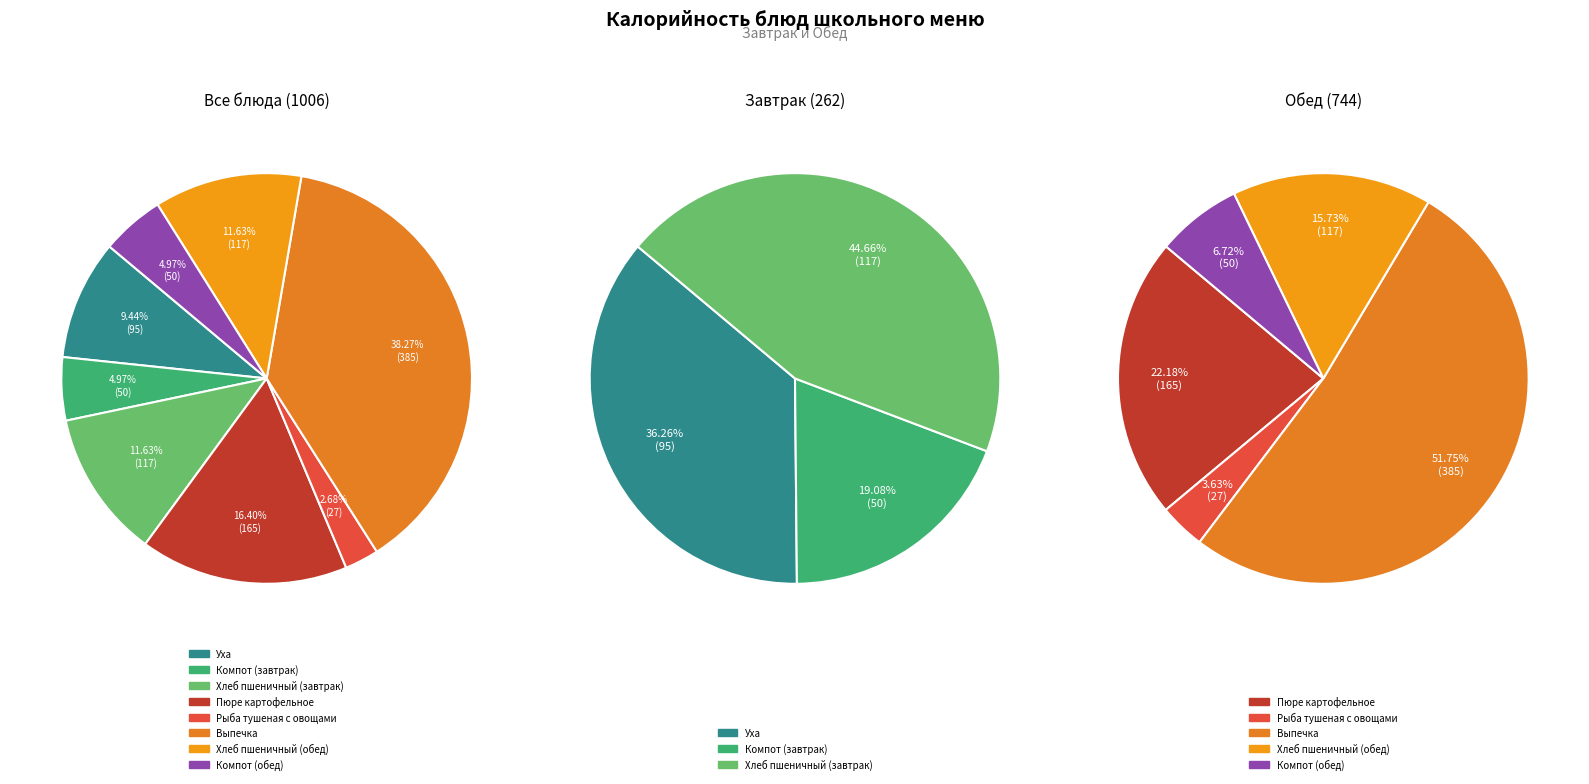

What is the change in value from Пюре картофельное to Рыба тушеная с овощами?

-138